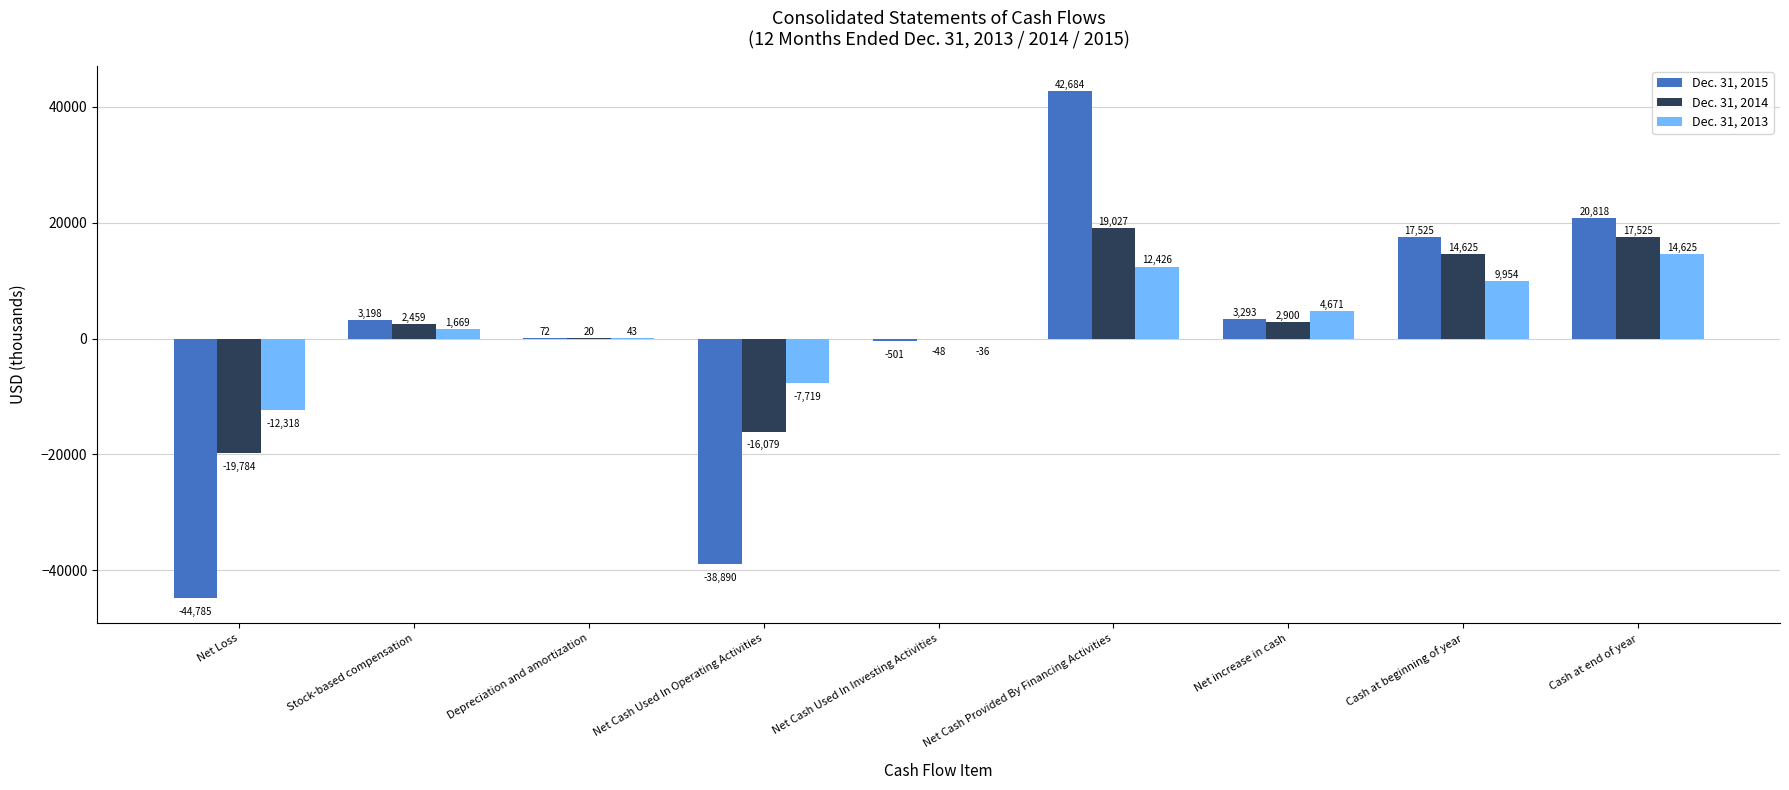

How many data points does each series have?

9